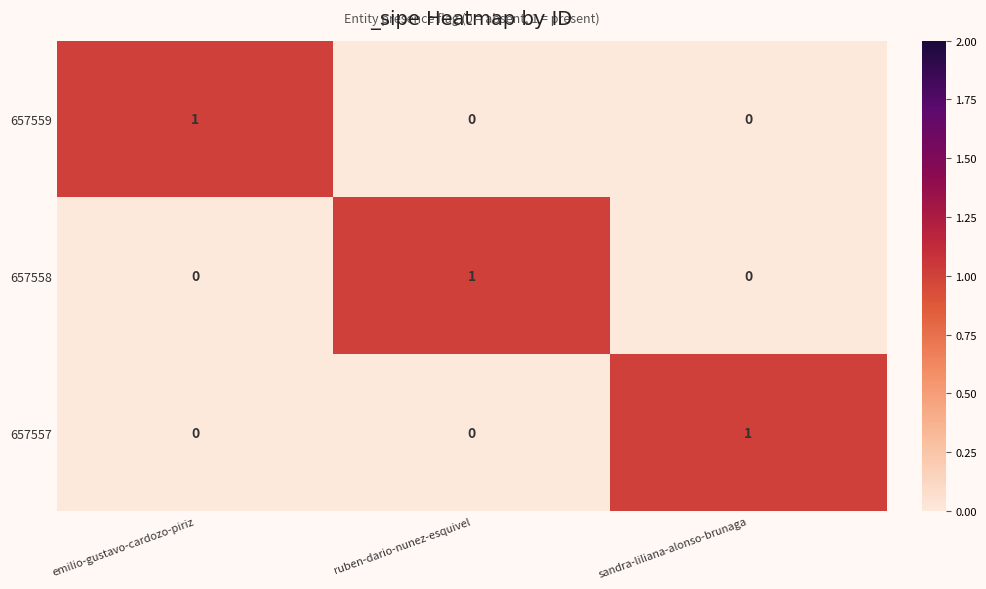

Reading left to right, list all the values displayed in this chart.

657559: emilio-gustavo-cardozo-piriz=1	ruben-dario-nunez-esquivel=0	sandra-liliana-alonso-brunaga=0
657558: emilio-gustavo-cardozo-piriz=0	ruben-dario-nunez-esquivel=1	sandra-liliana-alonso-brunaga=0
657557: emilio-gustavo-cardozo-piriz=0	ruben-dario-nunez-esquivel=0	sandra-liliana-alonso-brunaga=1